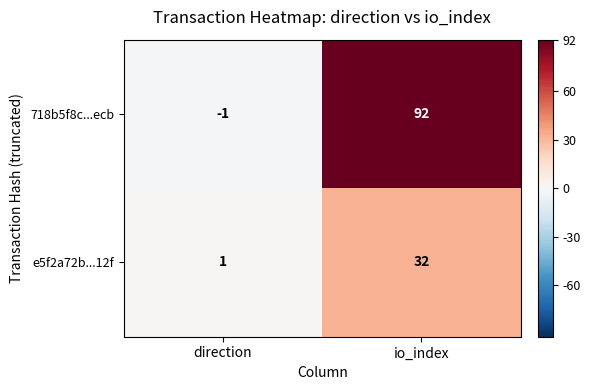

At which label is 718b5f8c...ecb closest to 45?

direction